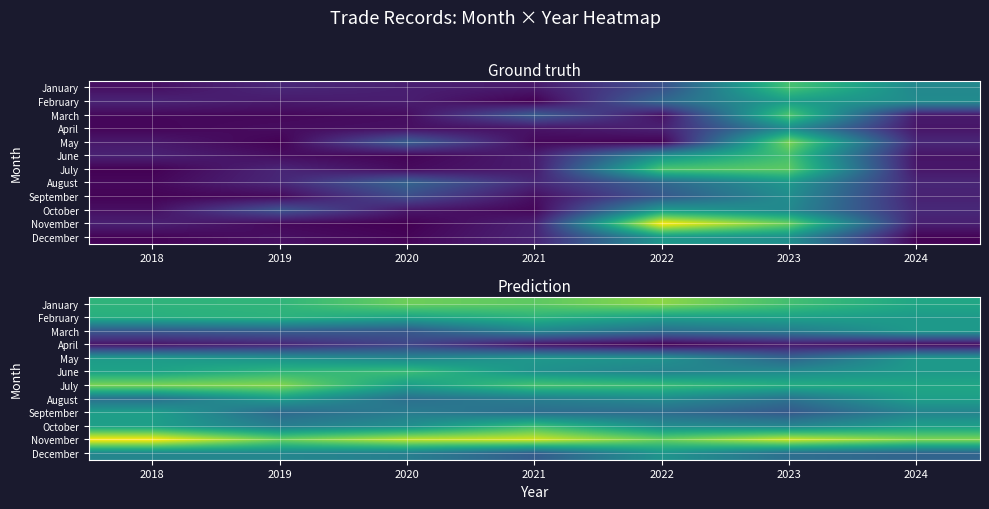

What is the spread (max minus min) of values at 2020?

0.7